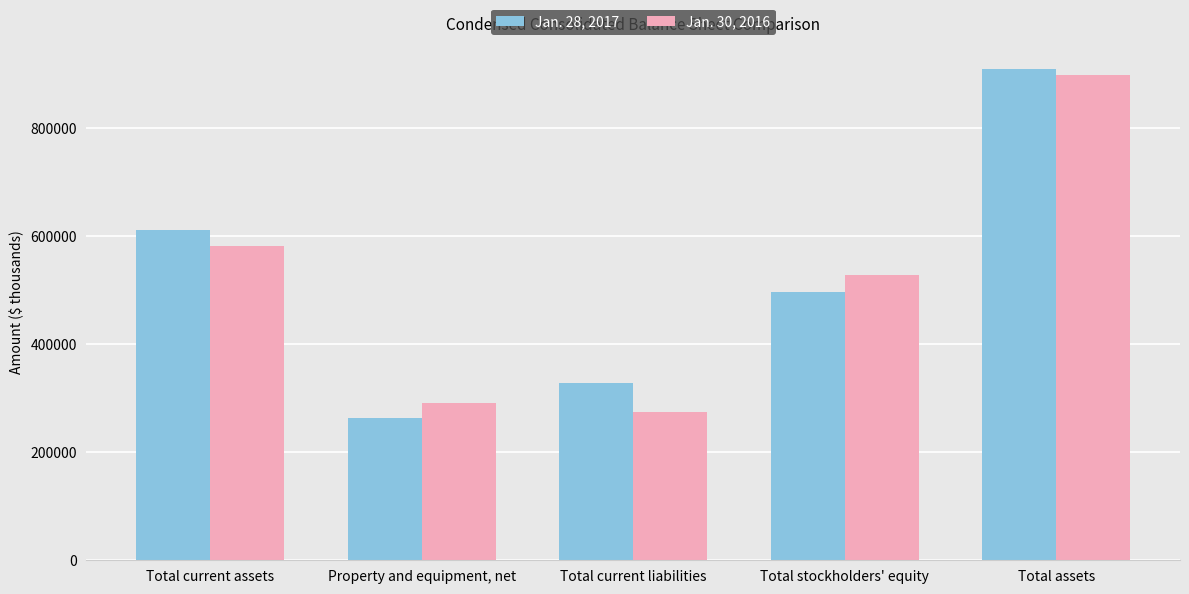

What is the sum of all Jan. 28, 2017 values?

2611426